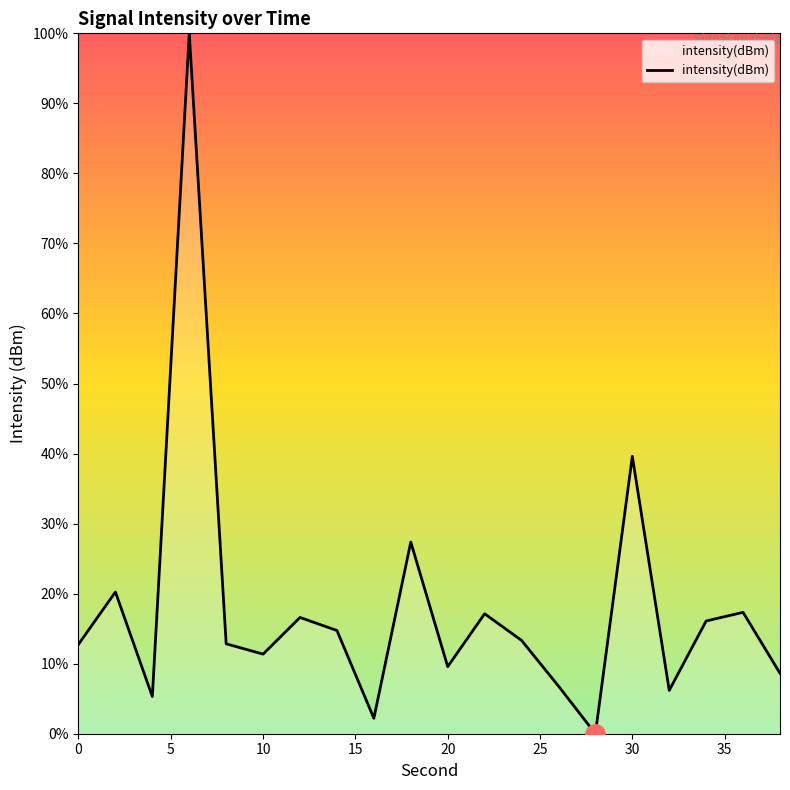

What is the difference between the maximum and minimum values?

100.0